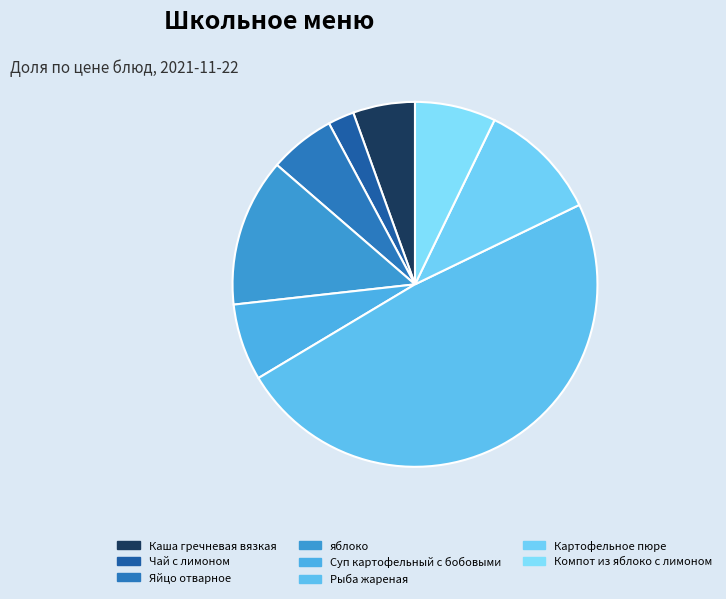

True or false: Суп картофельный с бобовыми accounts for 1% of the total.

False